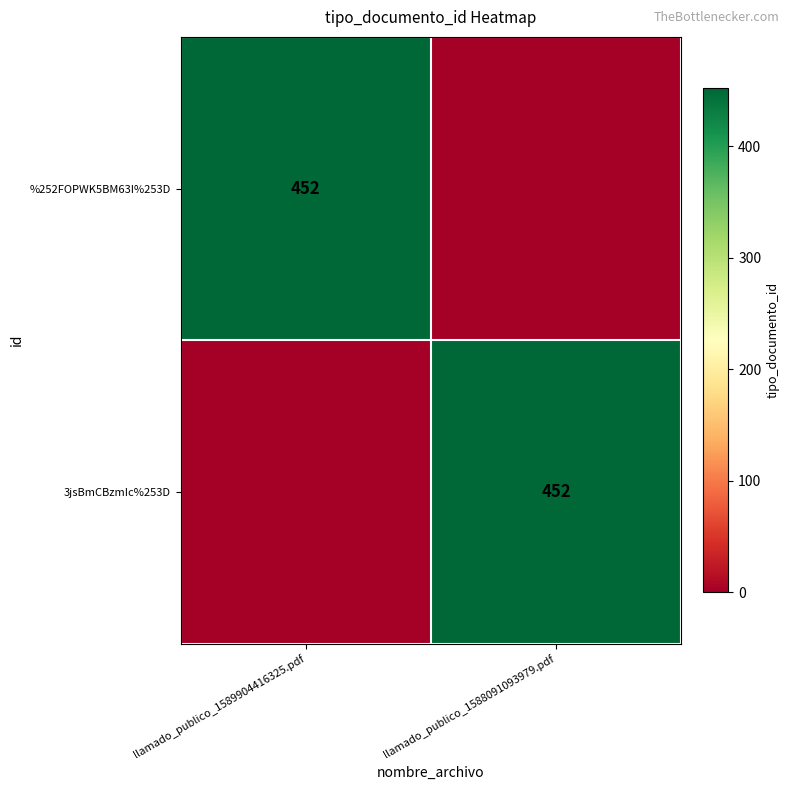

Which label corresponds to the smallest value in the chart?

llamado_publico_1588091093979.pdf